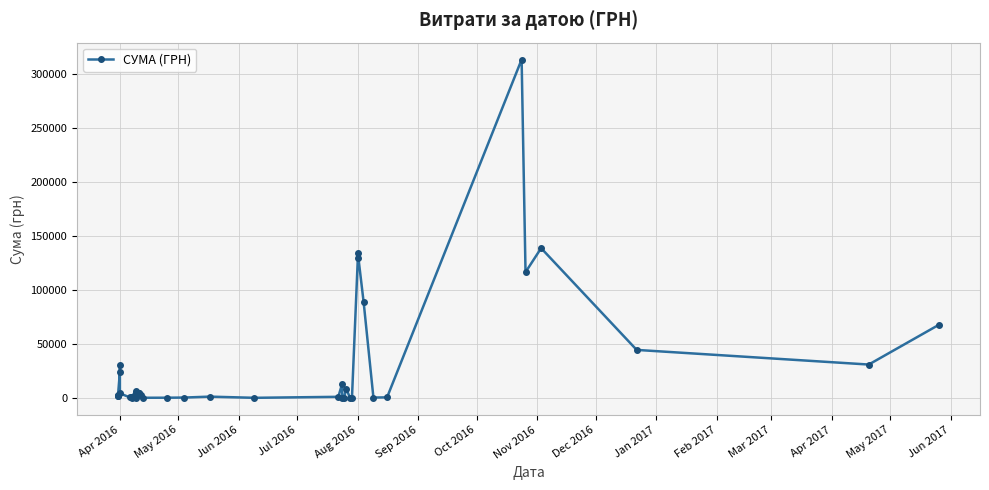

Reading right to left, extract all data points from this chart.

67870.2	30978.0	44546.3	138905.7	116622.6	313793.7	551.0	361.8	88624.9	134483.0	129392.8	97.8	199.0	8661.0	359.1	11.2	13386.1	1049.9	120.0	1222.9	360.7	215.5	173.9	2450.2	4887.2	4695.3	2945.8	4492.8	361.8	6700.0	387.2	1303.5	1070.9	555.8	4271.8	30812.2	24252.4	1836.0	1445.4	2345.1